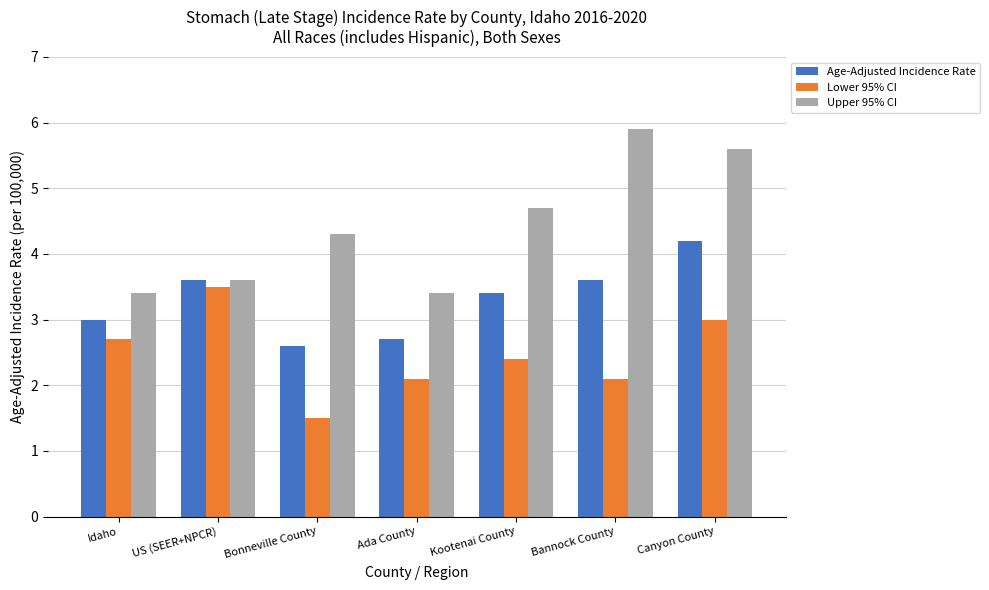

Which category has the lowest value in the Age-Adjusted Incidence Rate series?

Bonneville County